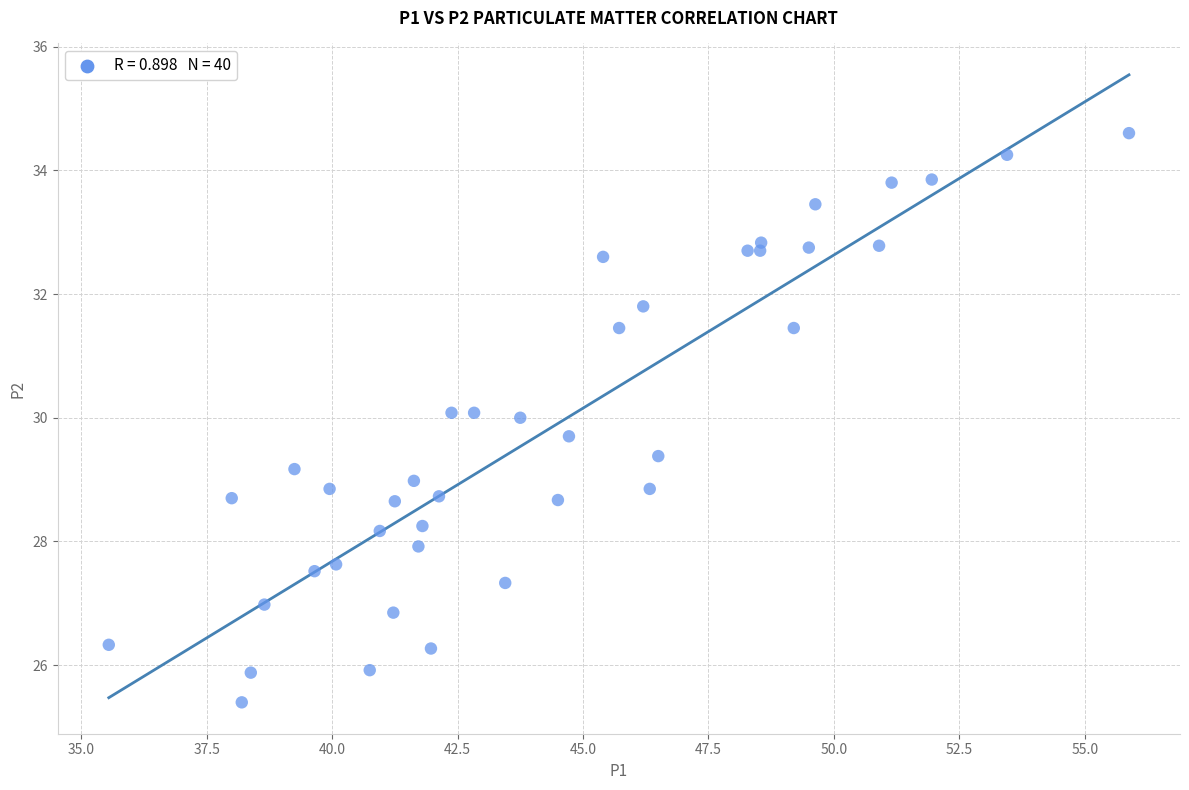

What is the range of Y values (max minus min)?

9.2